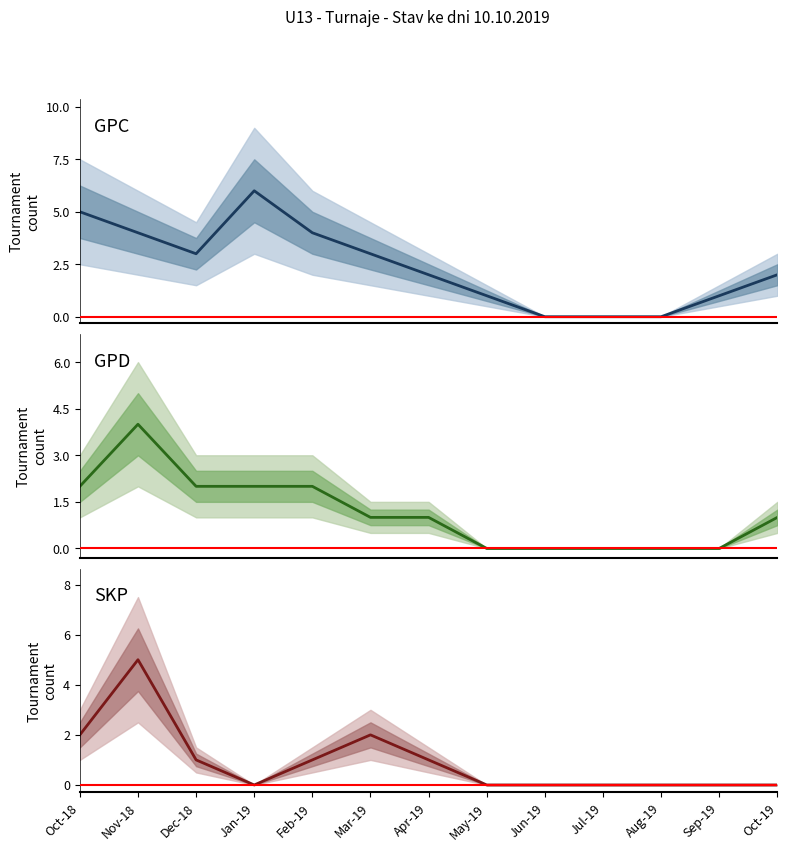

The GPD series shows -2 at Jun-19. True or false?

False